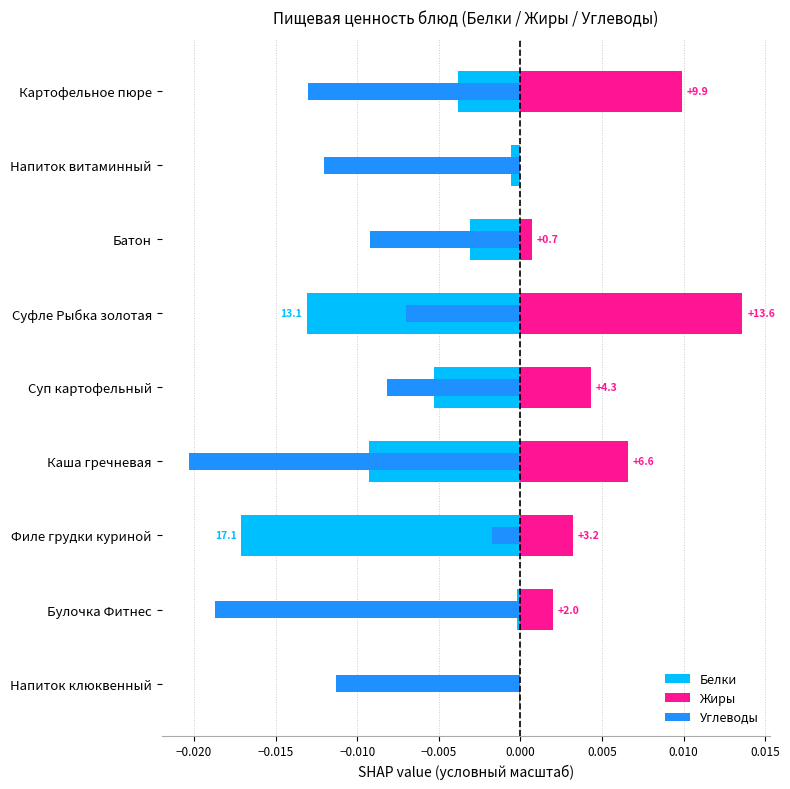

What are all the series names shown in the legend?

Белки, Жиры, Углеводы